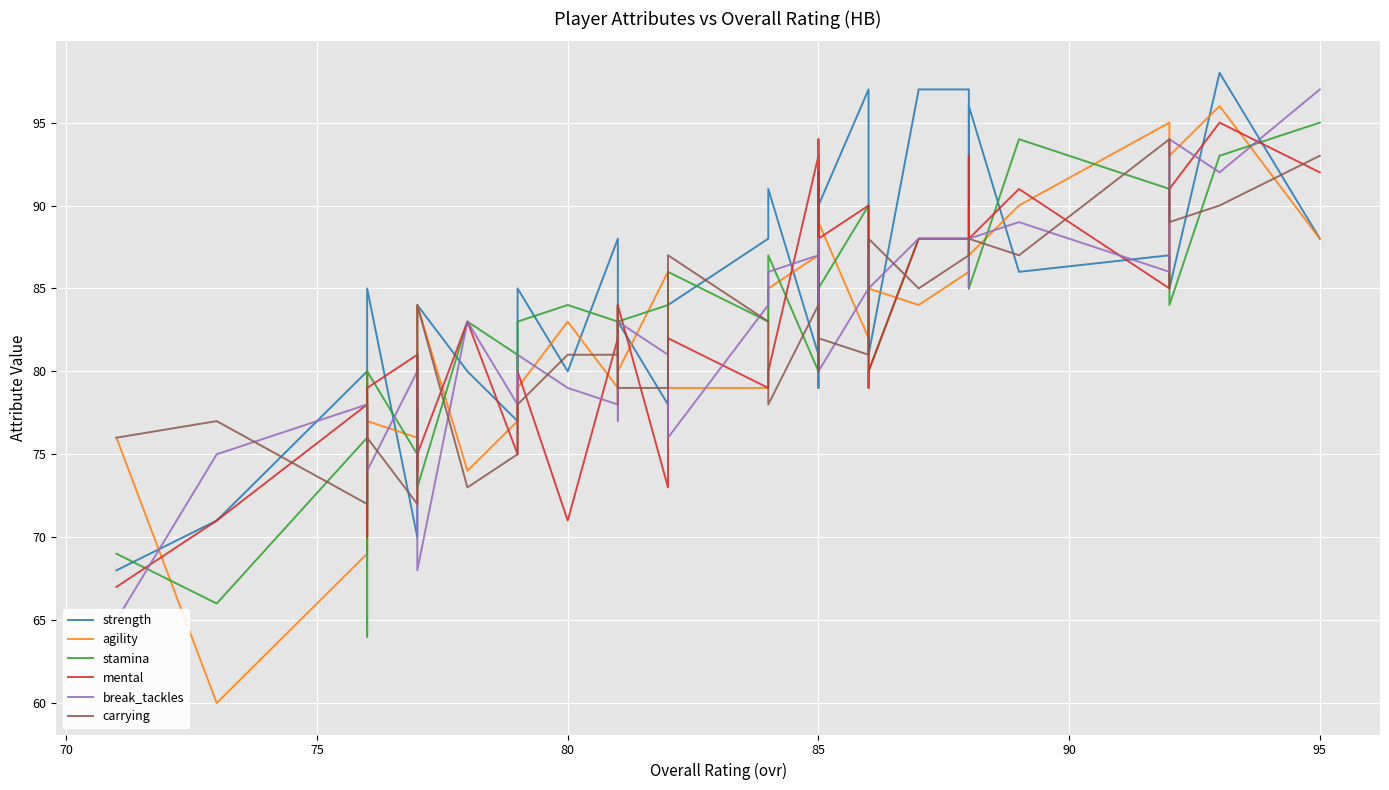

What value does the agility series have at 80, to the nearest 10?

80